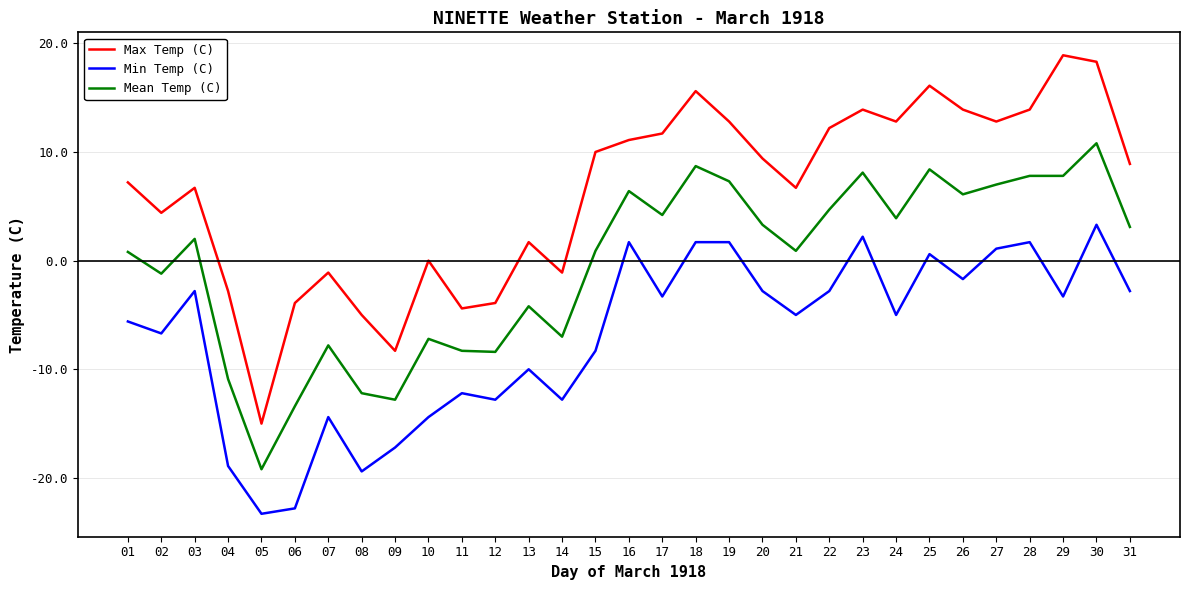

List the series in order of their overall mean, lowest first.

Min Temp (C), Mean Temp (C), Max Temp (C)